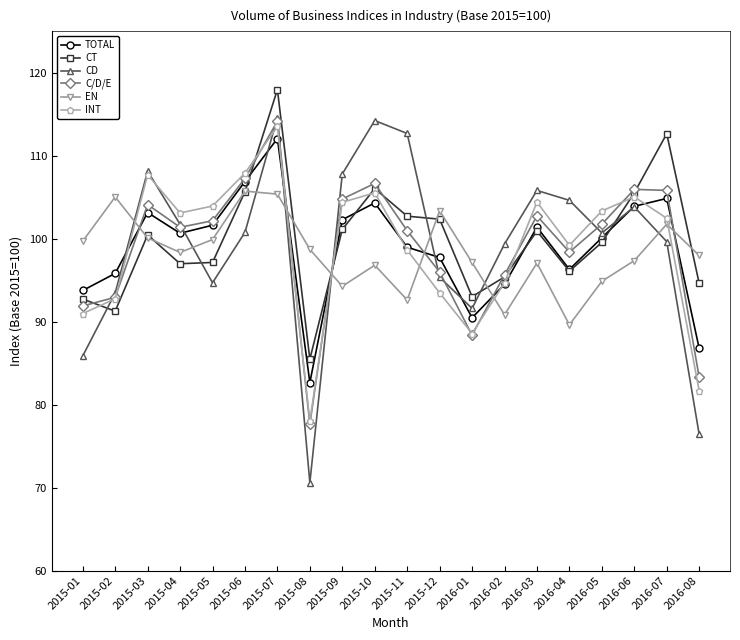

Which series has the largest total across all categories?

CT